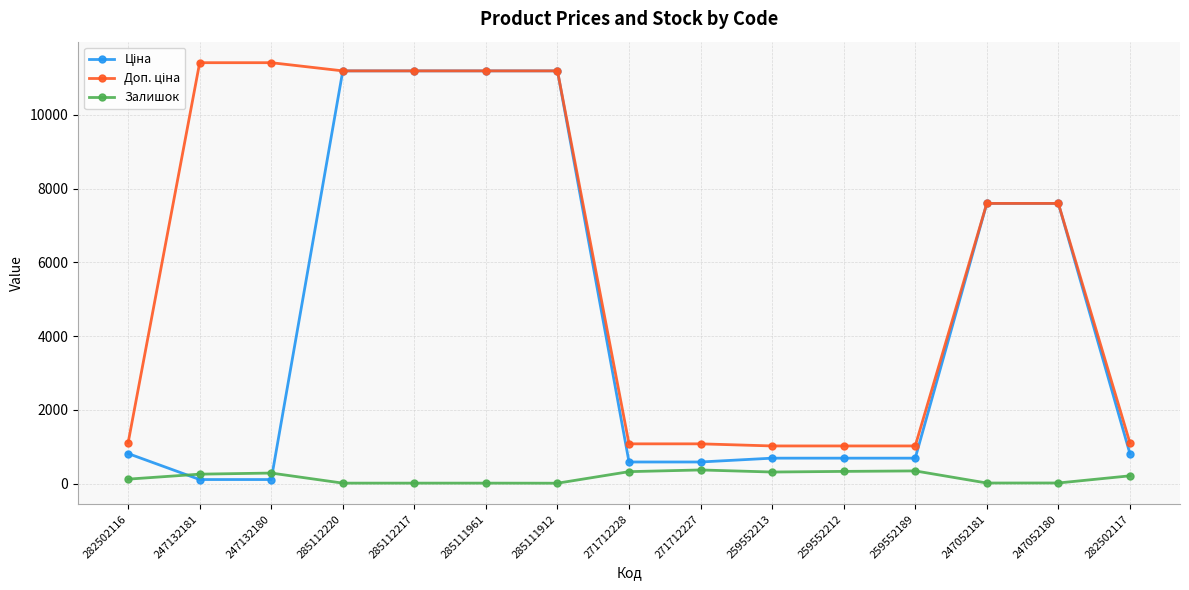

What is the total value across all series at 259552213?

2036.3